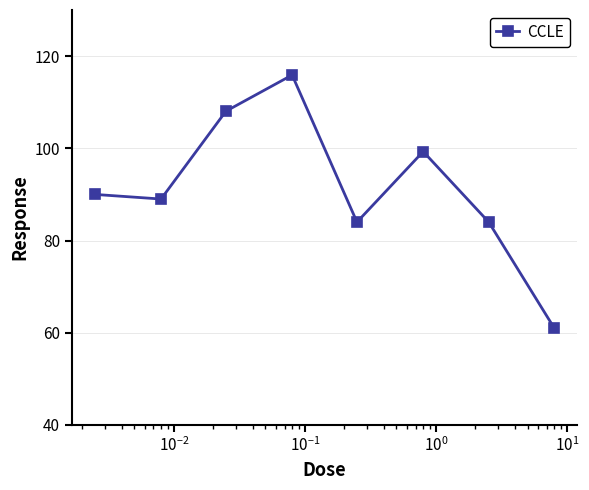

True or false: there are more than 2 points higher than both neighbors.

False